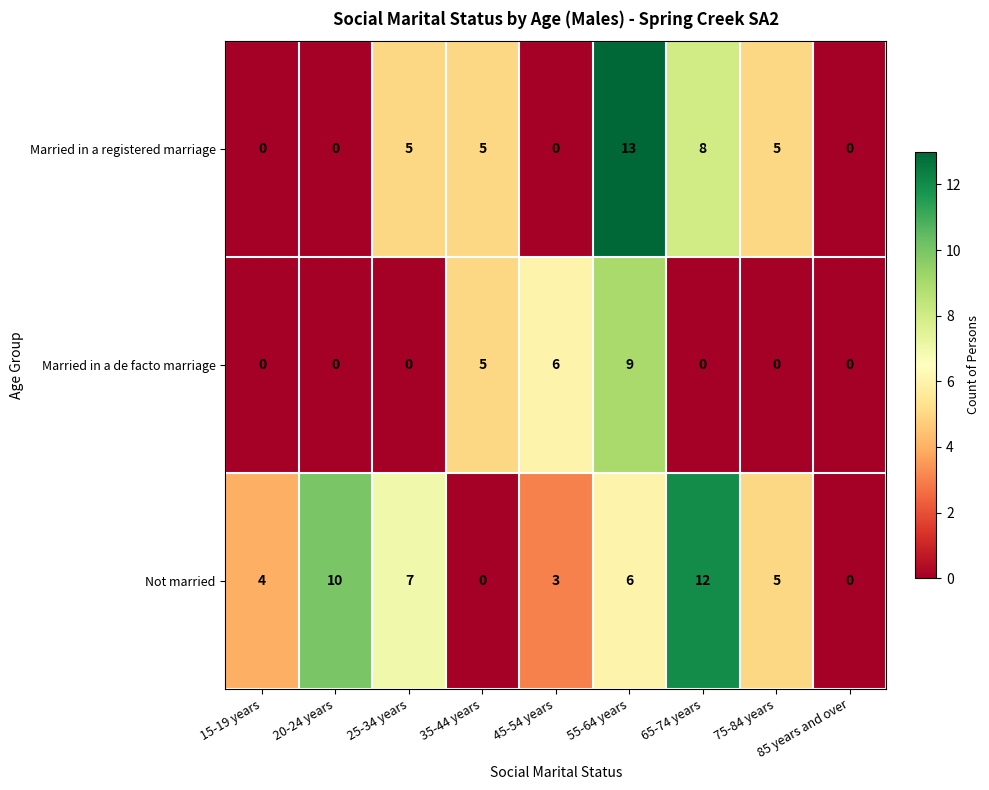

List the series in order of their overall mean, highest first.

Not married, Married in a registered marriage, Married in a de facto marriage